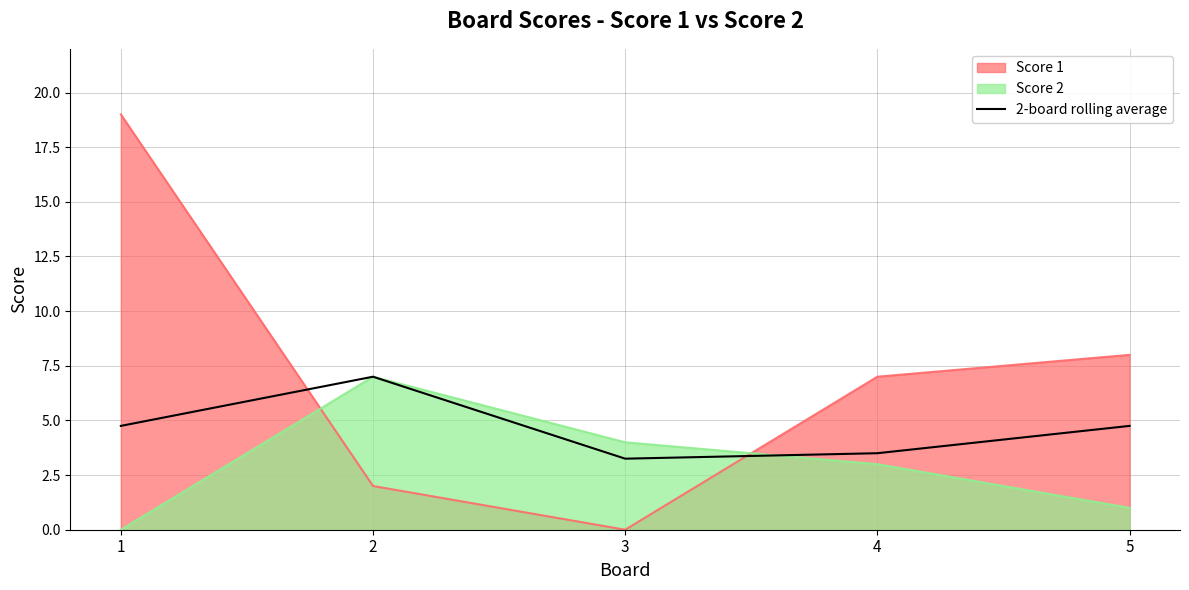

Where is the first local minimum?

3